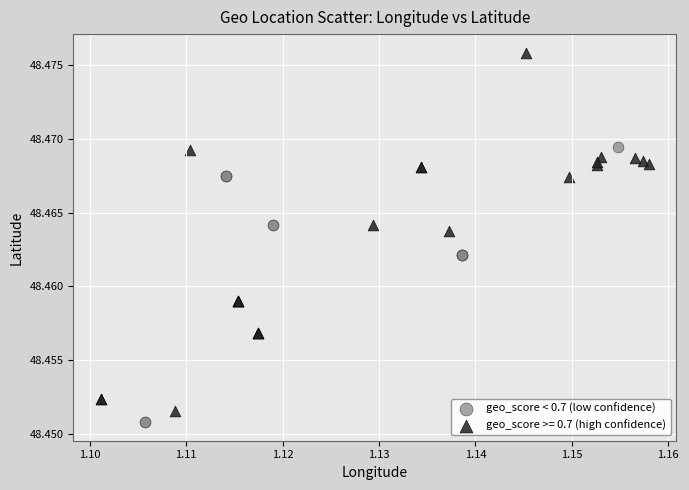

Which series has the widest spread of Y values?

geo_score >= 0.7 (high confidence)